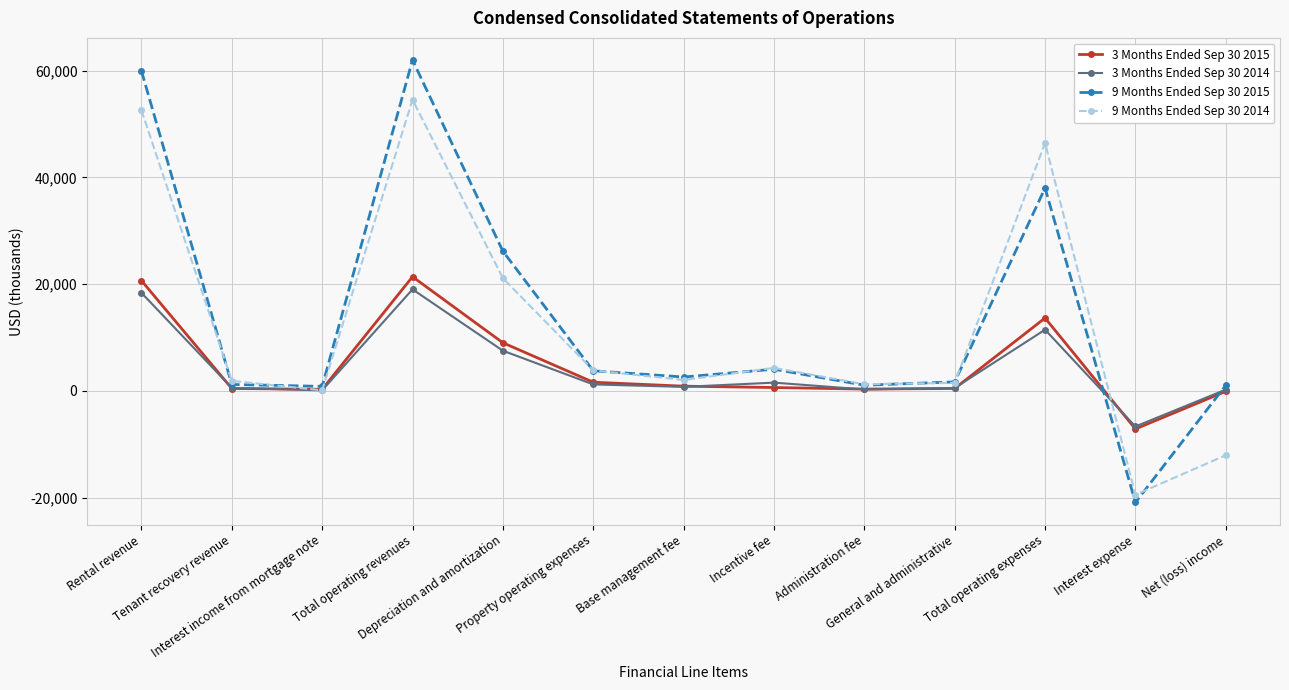

Which series has the largest total across all categories?

9 Months Ended Sep 30 2015